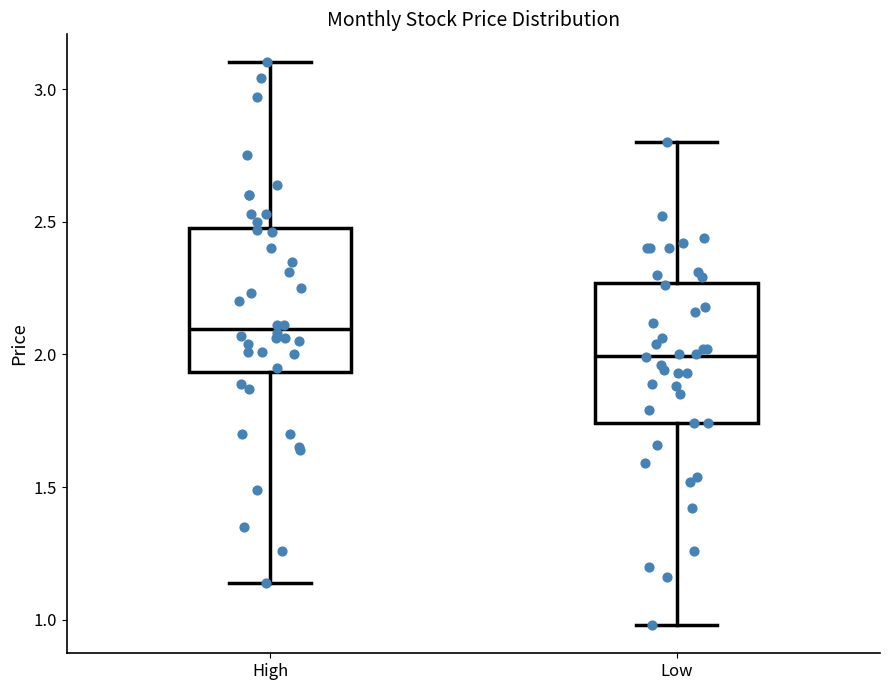

Reading left to right, transcribe this box plot: for each box, give where its median line is, the range the box spans, and where its two whiskers end, as read against the y-axis. The values are not printed on the chart, so give them approximately, as read against the axis.

High: median 2.10, box 1.95 to 2.50, whiskers 1.15 to 3.10
Low: median 2.00, box 1.75 to 2.25, whiskers 1.00 to 2.80